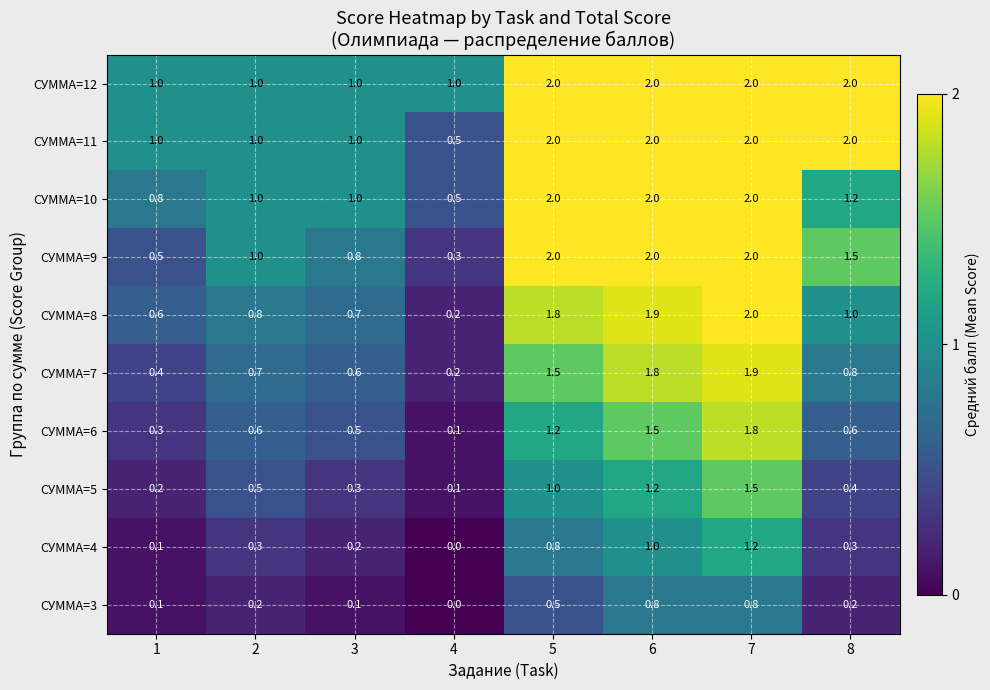

What is the sum of all СУММА=9 values?

10.1